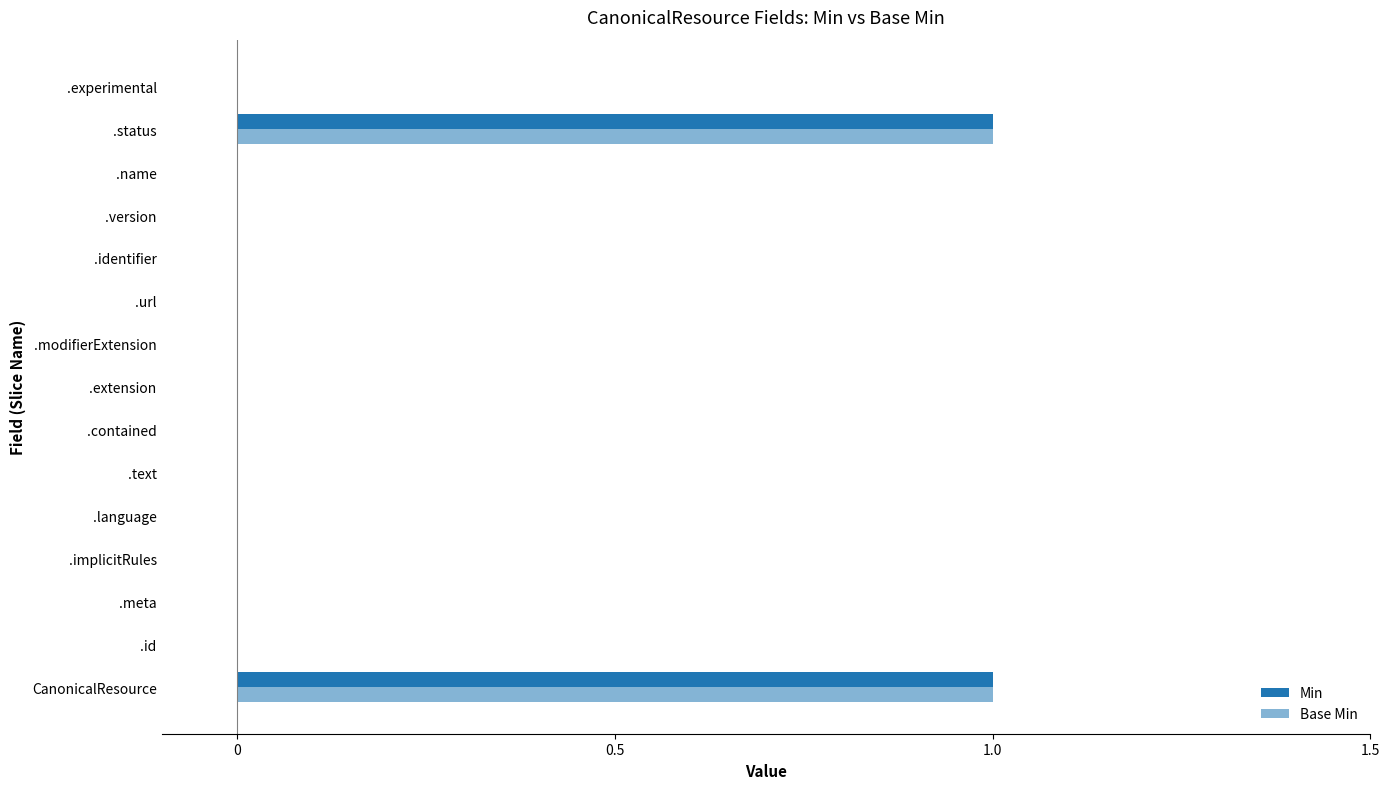

Count the number of data series in this chart.

2